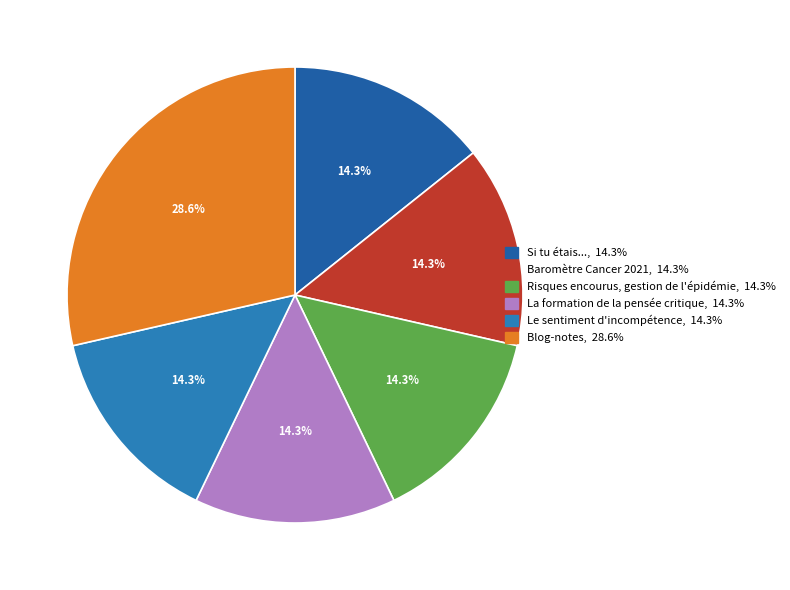

How many segments does this pie chart have?

6